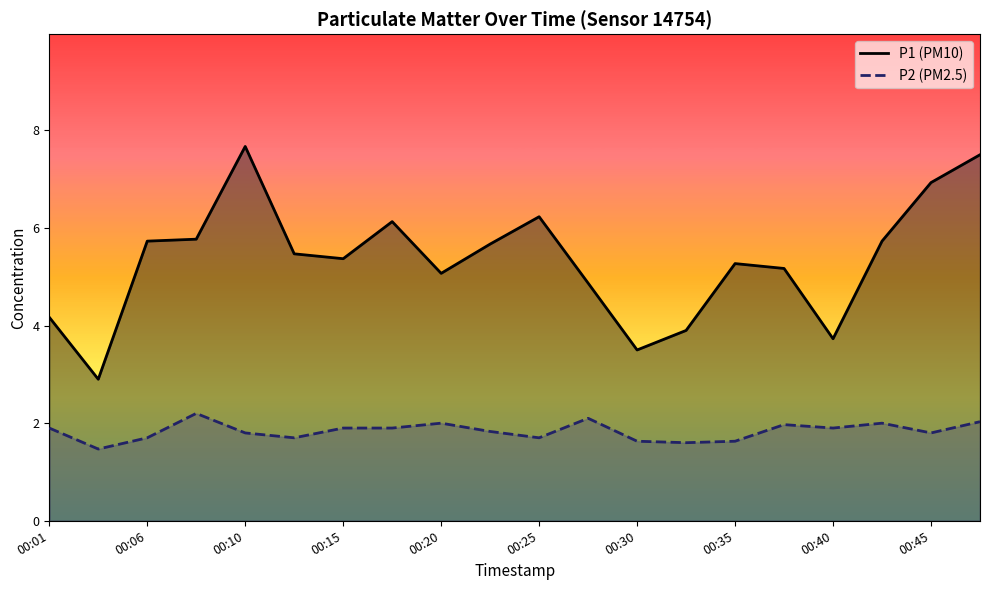

What is the difference between the maximum and second lowest values in the P1 series?

4.2